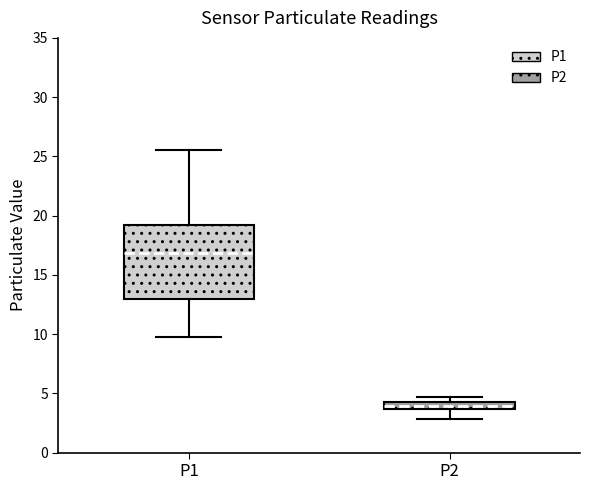

Comparing the boxes themselves (not the whiskers), which one is the tallest?

P1